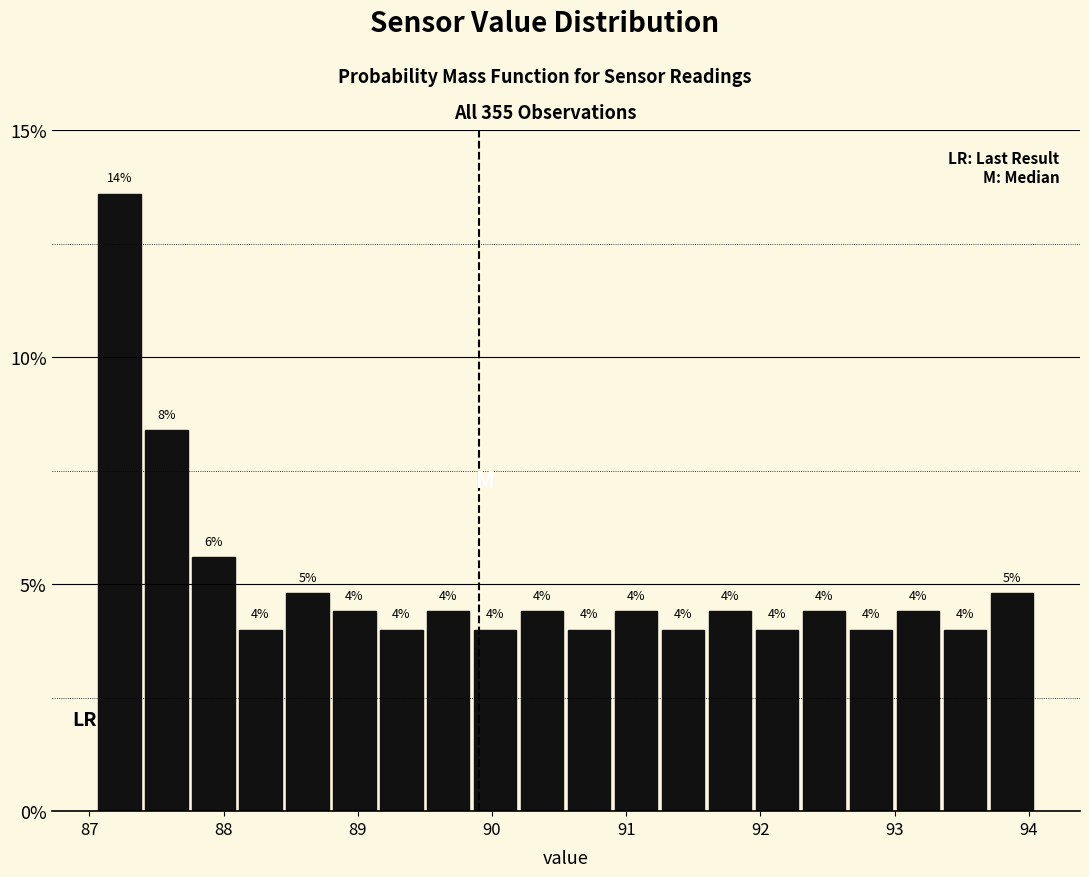

Around what value on the x-axis is the tallest bar? Give the approximate position of its centre, as read against the axis.

87.2